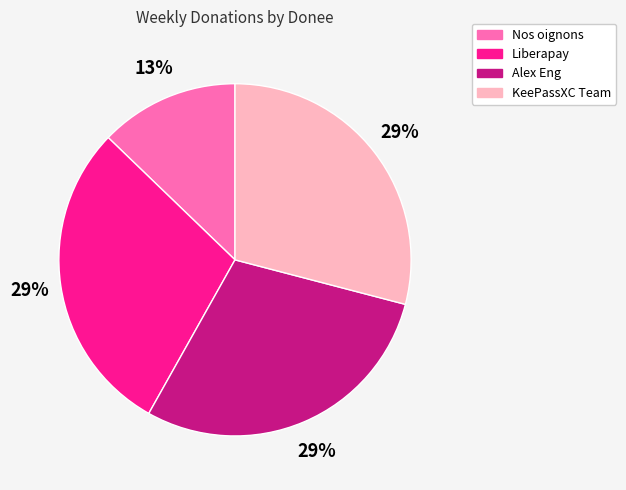

Is it true that Nos oignons is 13% of the pie?

True